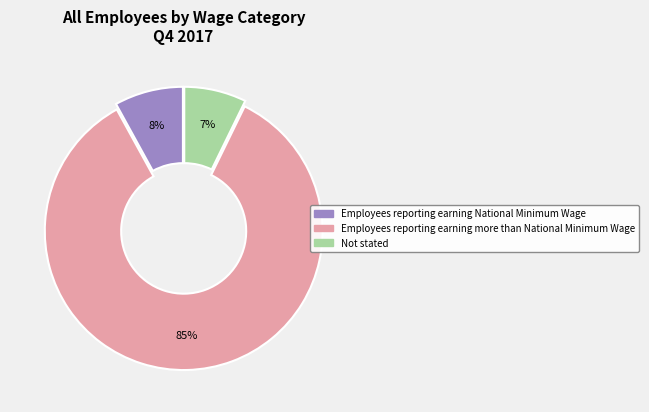

How many segments does this pie chart have?

3